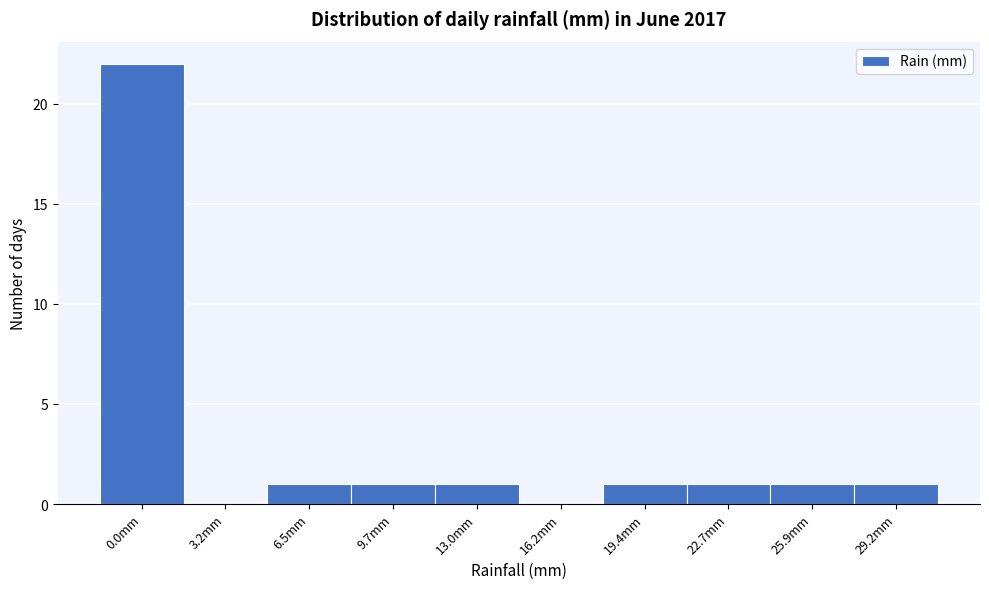

Reading right to left, extract all data points from this chart.

29.2mm=1	25.9mm=1	22.7mm=1	19.4mm=1	16.2mm=0	13.0mm=1	9.7mm=1	6.5mm=1	3.2mm=0	0.0mm=22